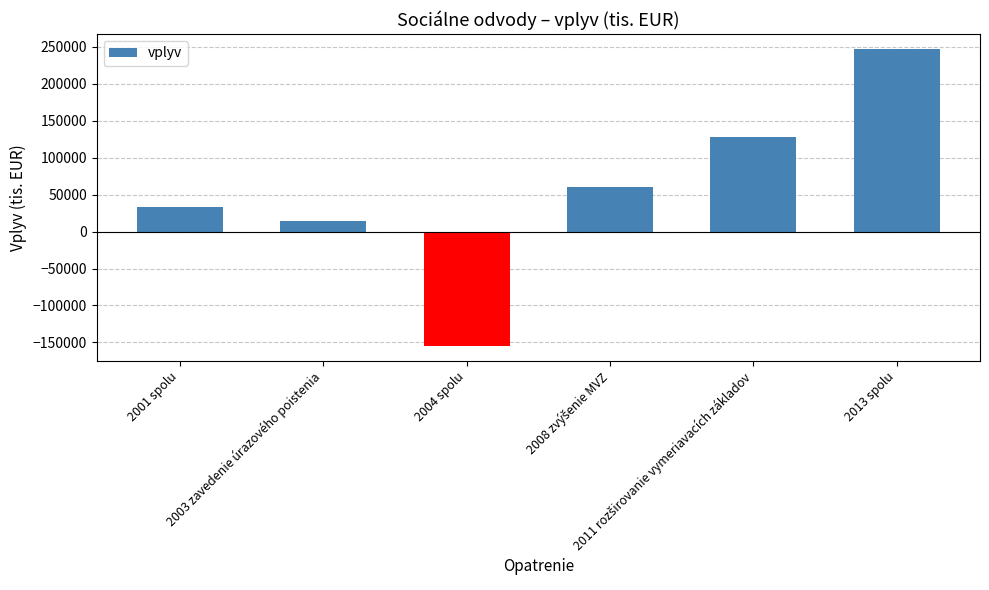

What is the average value?

54911.9